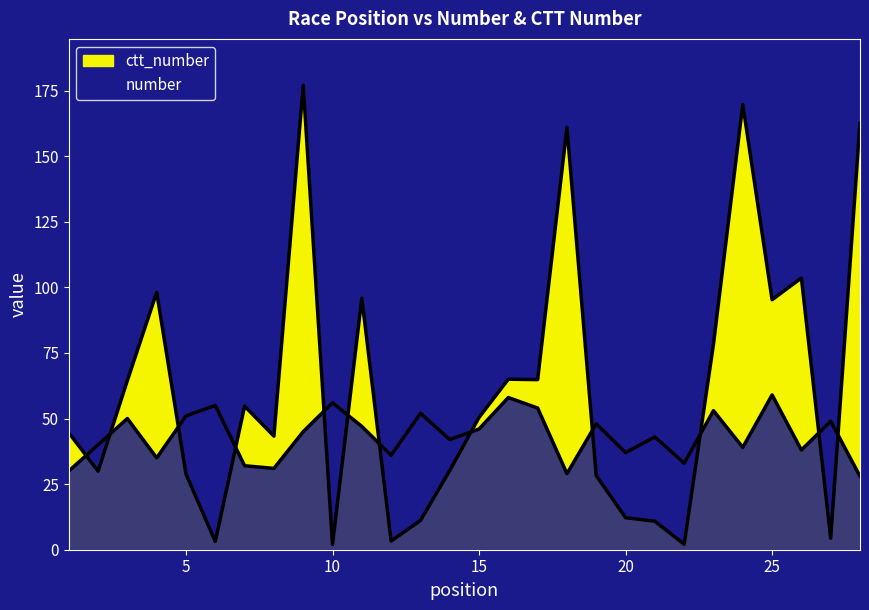

What are all the series names shown in the legend?

number, ctt_number